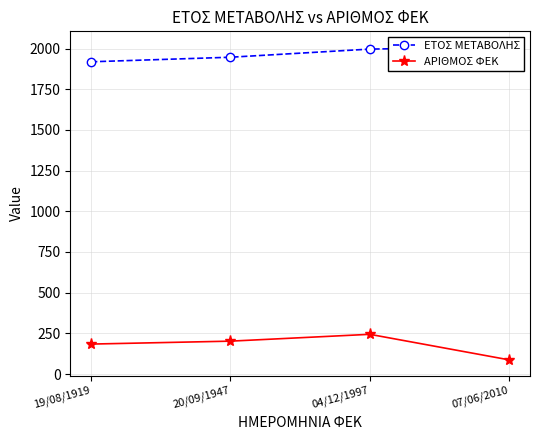

What is the value of the ΕΤΟΣ ΜΕΤΑΒΟΛΗΣ point at the 2nd from the left?

1947